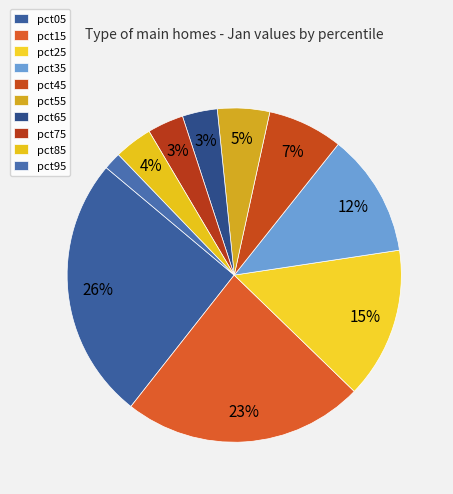

How many segments does this pie chart have?

10